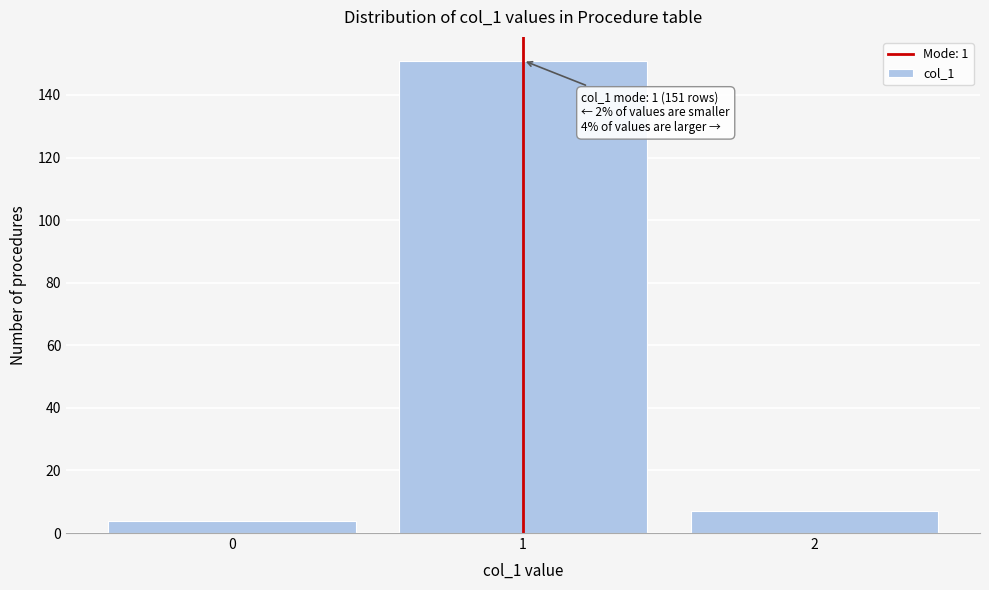

Reading left to right, list all the values displayed in this chart.

4	151	7